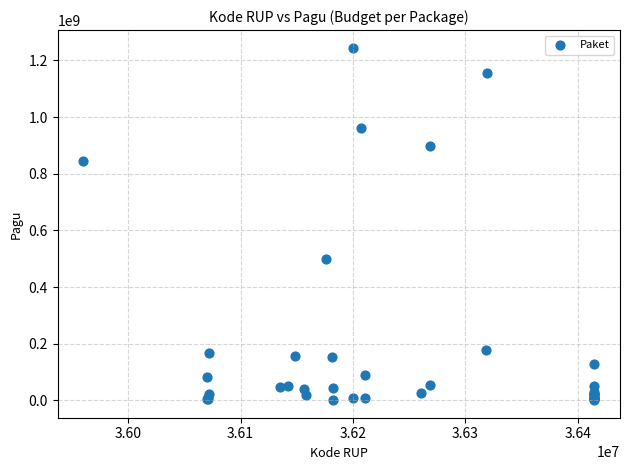

What Y value in the scatter plot is closest to 622840000?

499932000